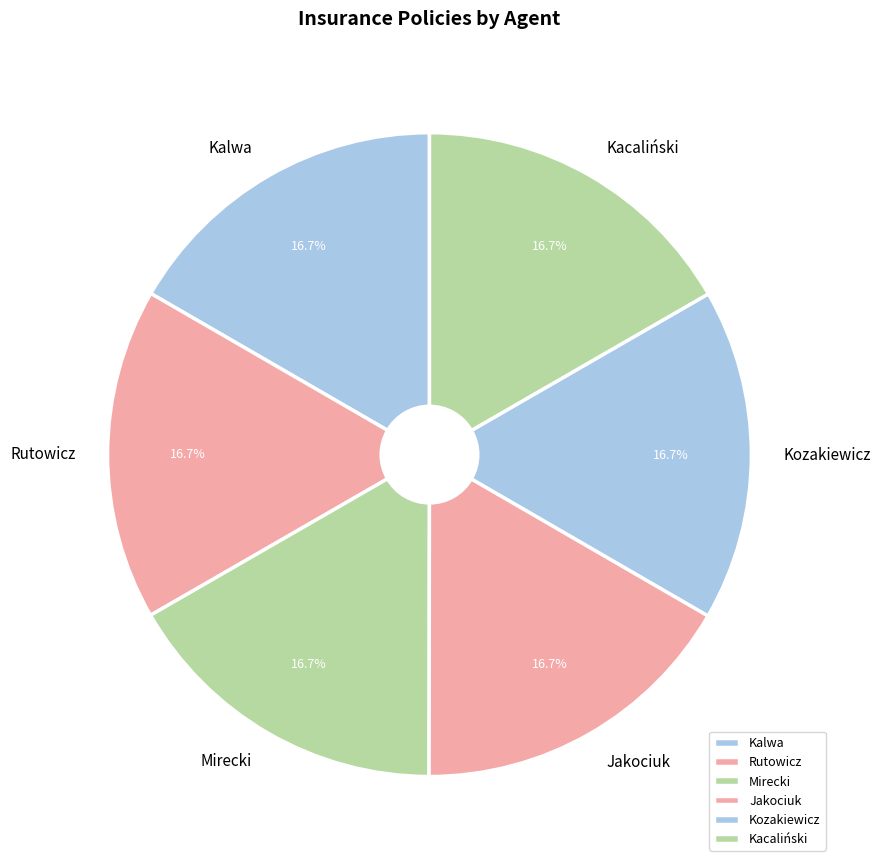

Is Kacaliński the majority of the pie?

No